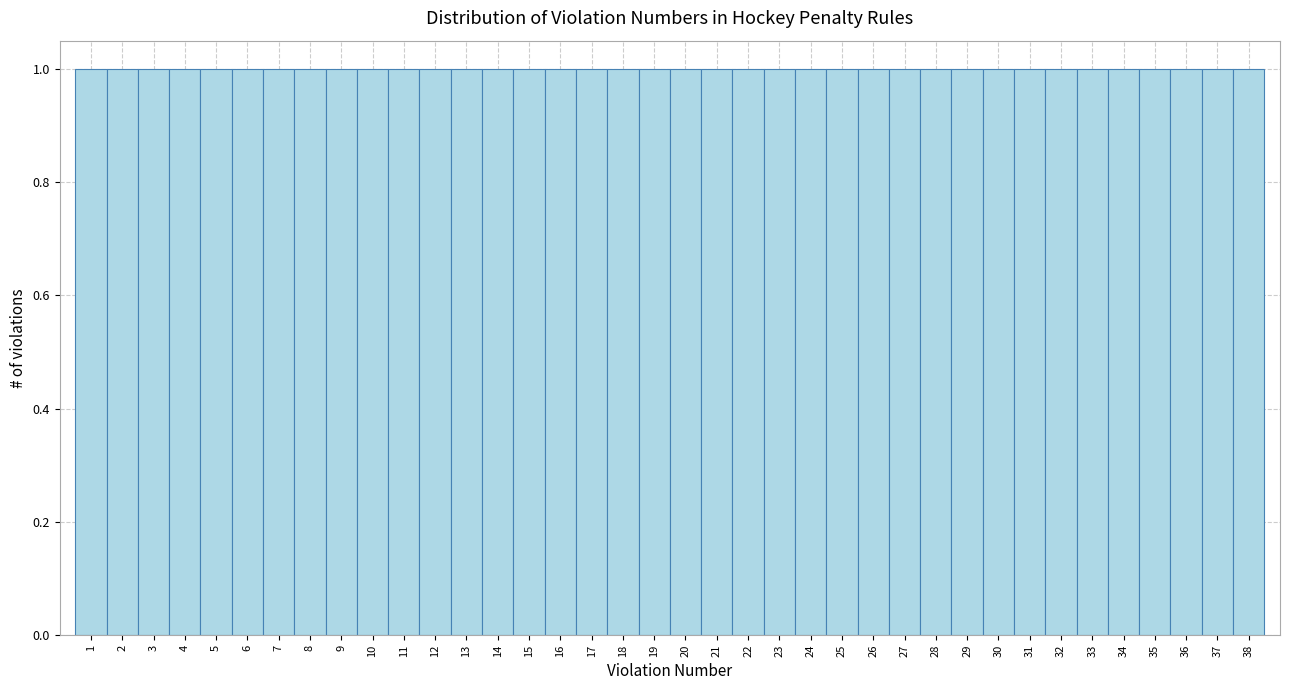

How tall is the bar that spans 19.5 to 20.5 on the x-axis? The values are not printed on the chart, so give them approximately, as read against the axis.

1